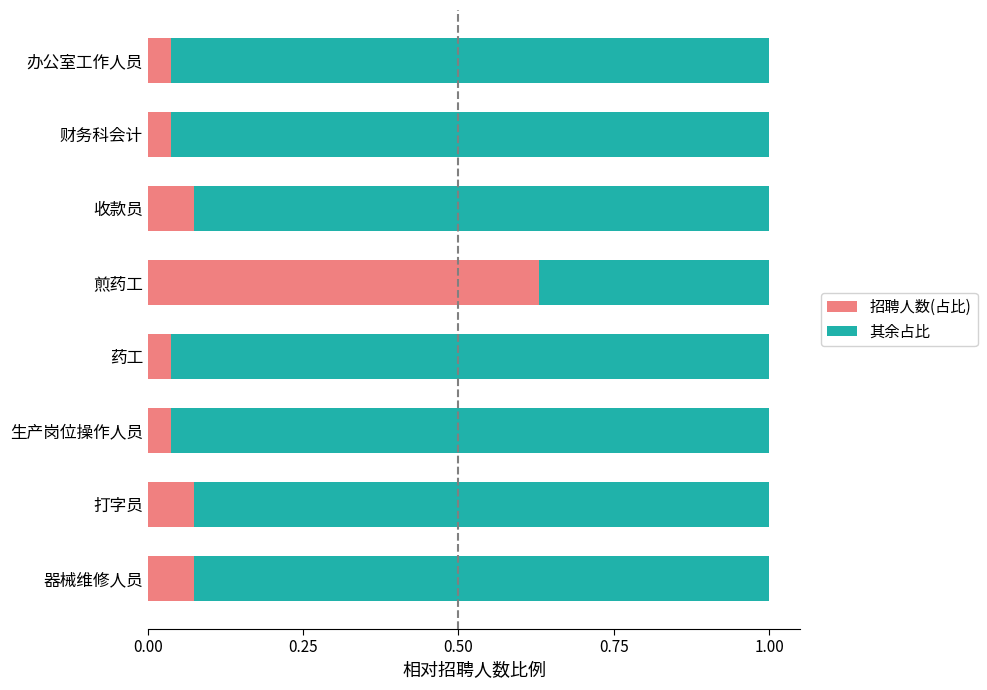

What is the difference between the maximum and minimum values in the 其余占比 series?

0.6